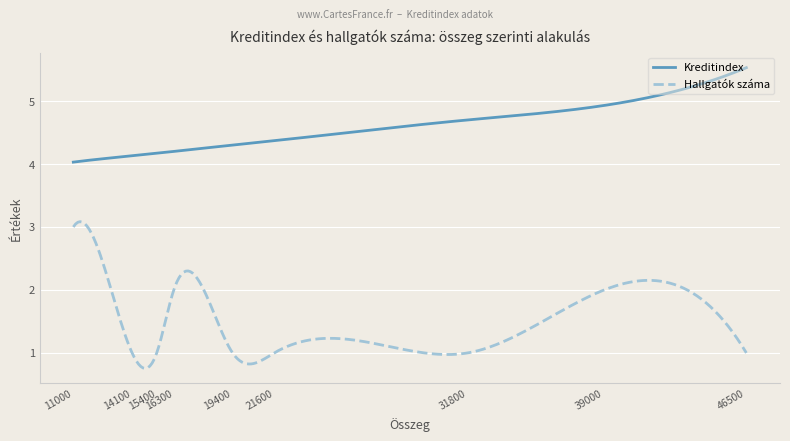

What is the difference between the maximum and minimum values in the Hallgatók száma series?

2.3